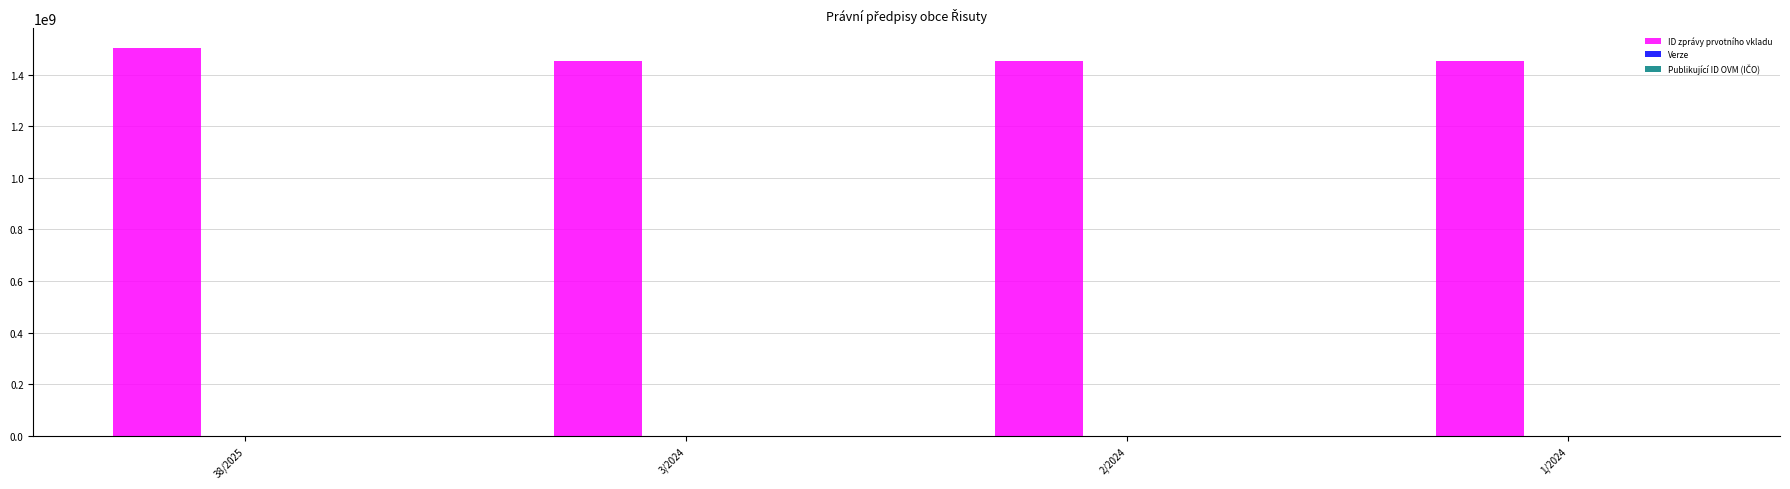

The value of ID zprávy prvotního vkladu at 2/2024 is 846600319. True or false?

False